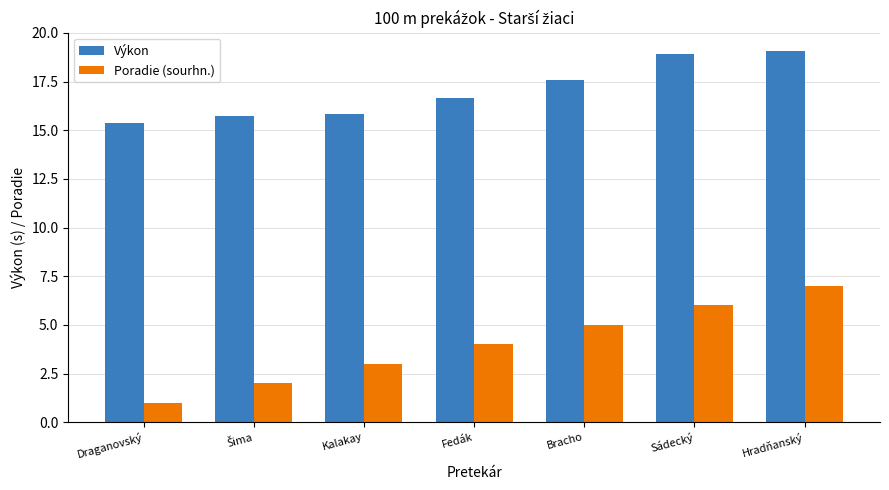

Reading right to left, transcribe all the data shown in this chart.

Výkon: 19.1	18.9	17.6	16.7	15.8	15.7	15.4
Poradie (sourhn.): 7.0	6.0	5.0	4.0	3.0	2.0	1.0